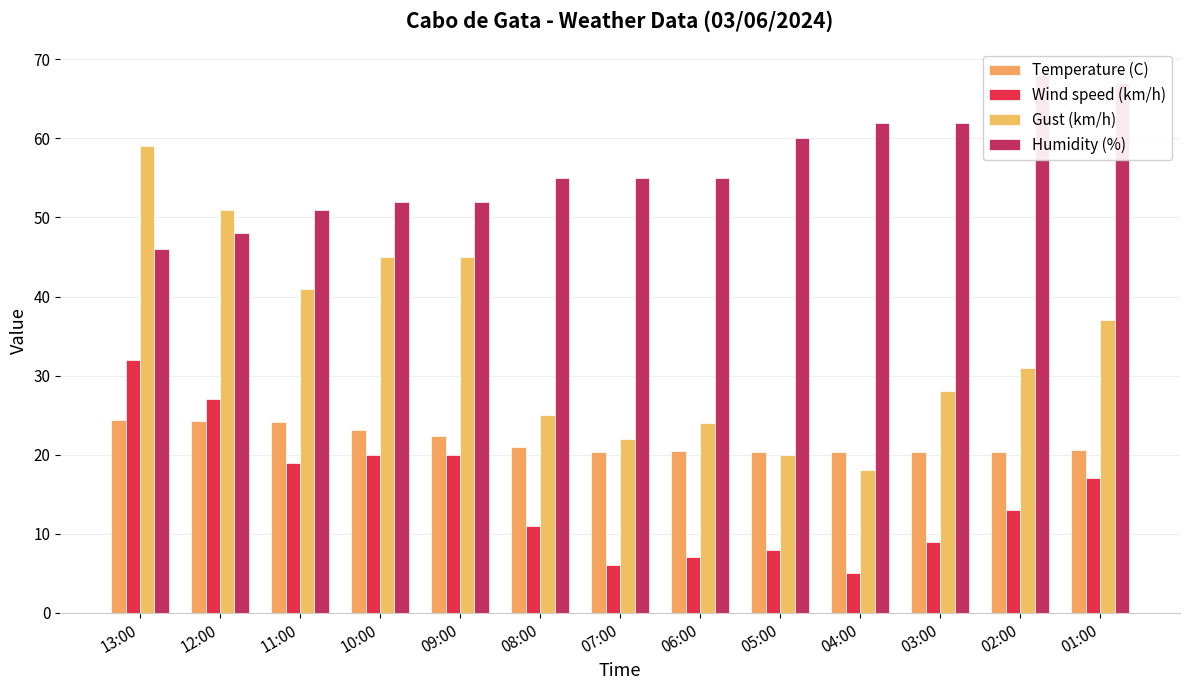

How many categories are shown in the chart?

13